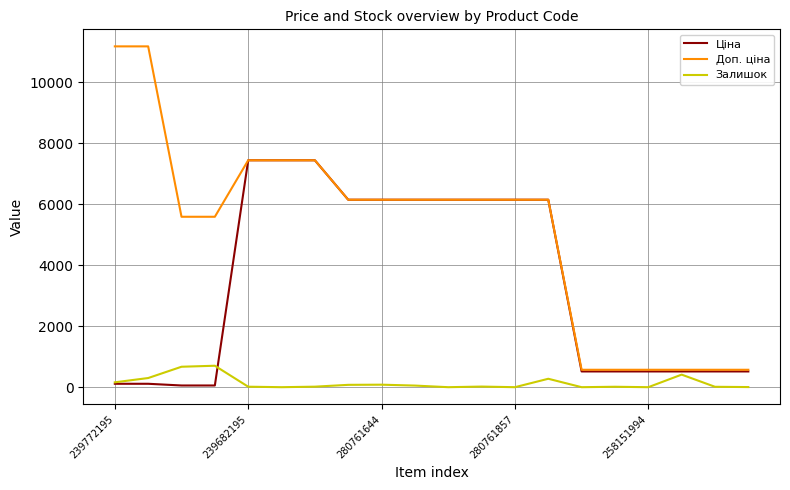

Which series has the largest range (max minus min)?

Доп. ціна